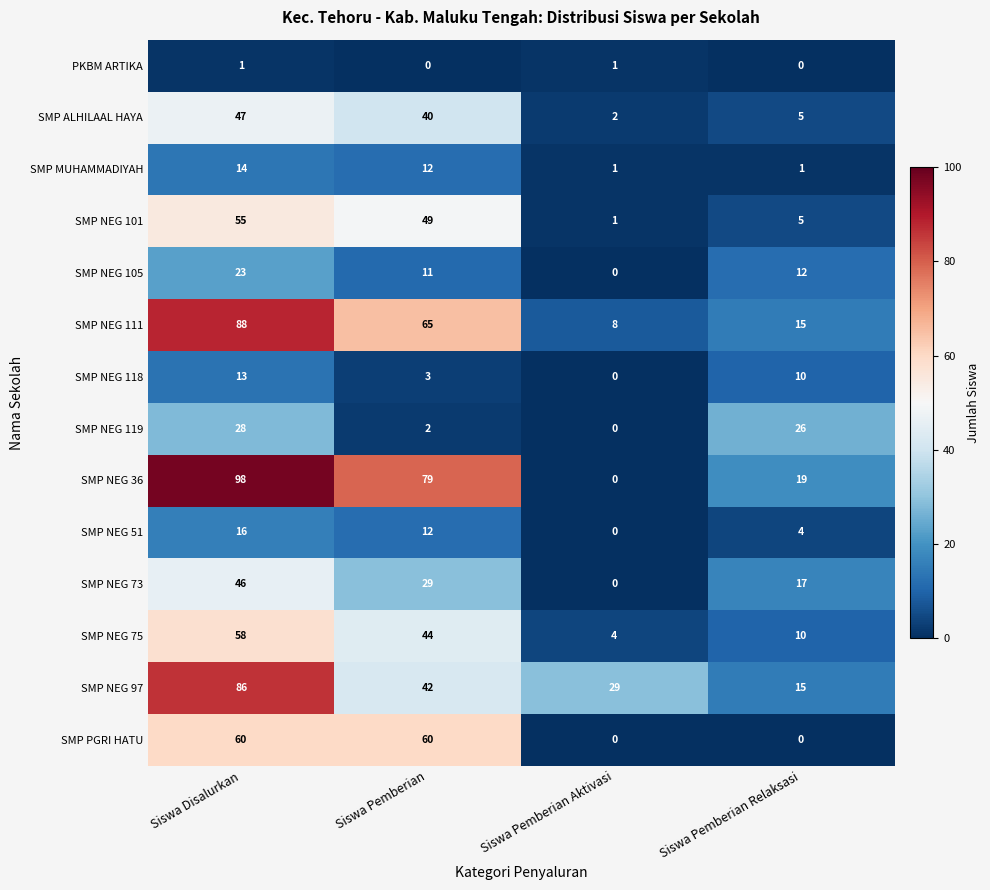

Which series has the largest total across all categories?

SMP NEG 36